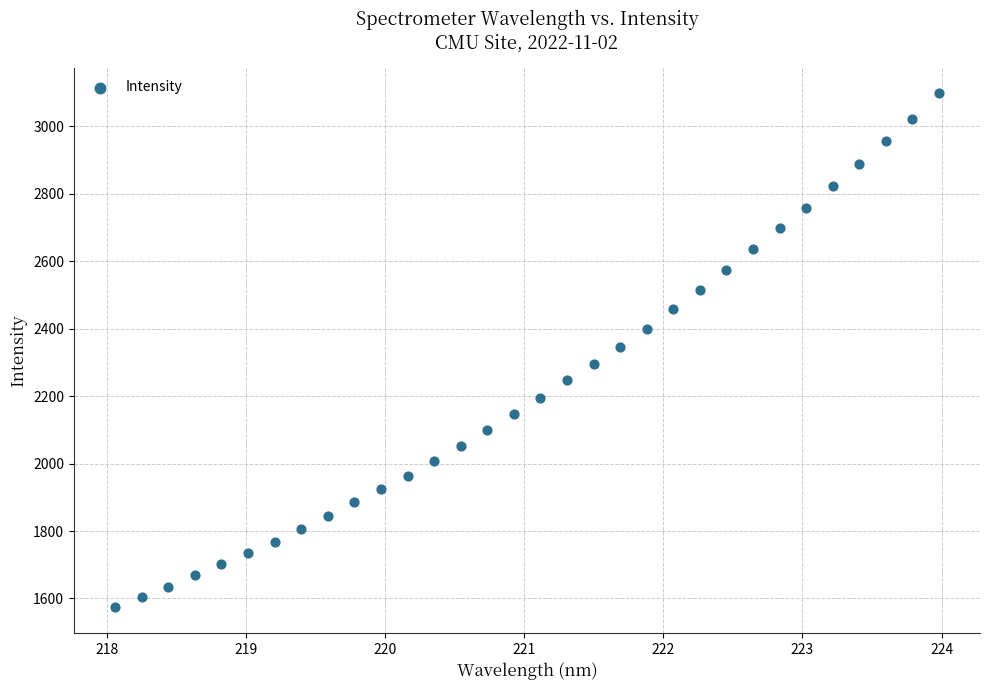

What is the range of X values (max minus min)?

5.9